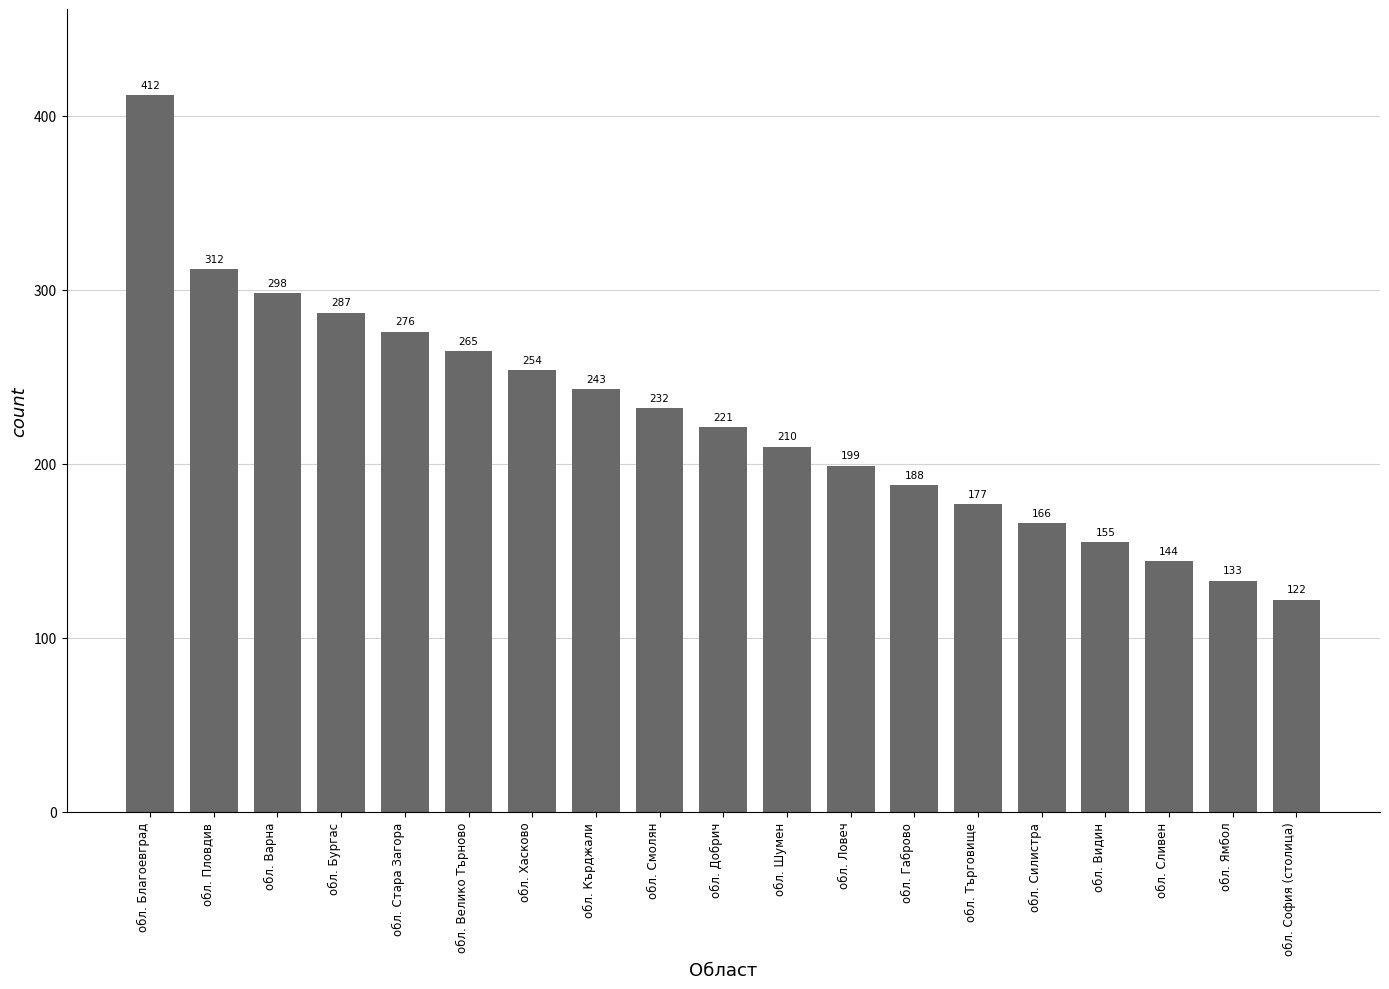

What is the sum of all values?

4294